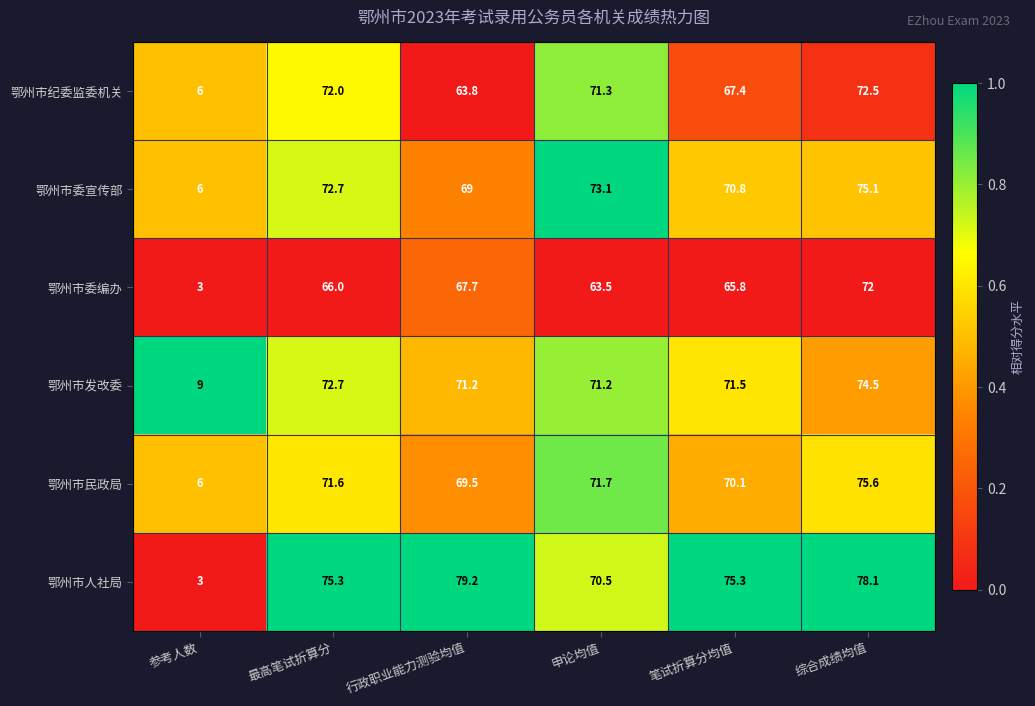

Count the number of data series in this chart.

6